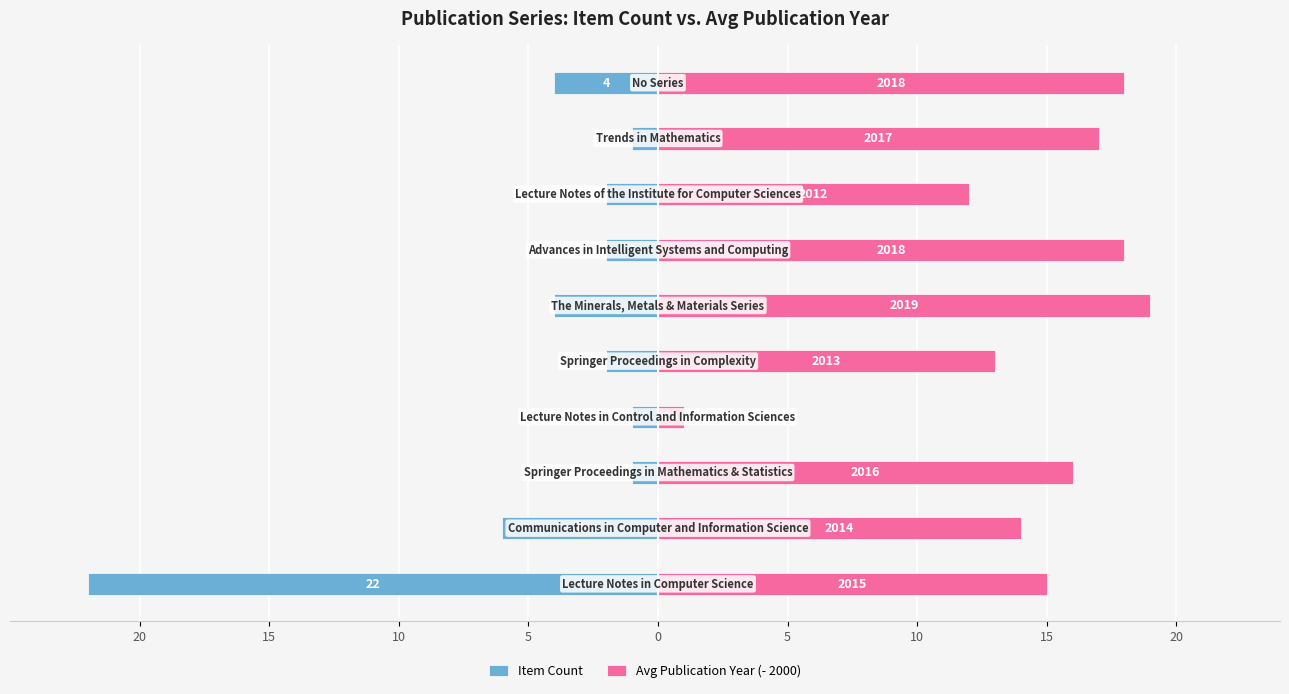

Rank the series at 5 from lowest to highest value.

Item Count, Avg Publication Year (- 2000)